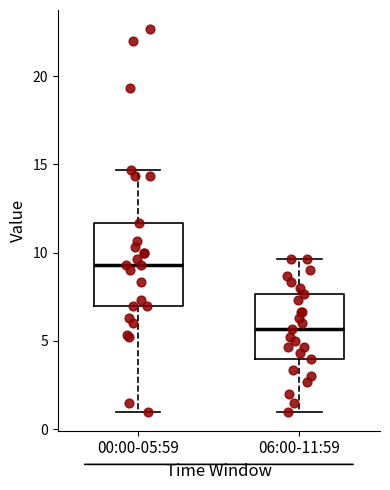

Reading left to right, transcribe this box plot: for each box, give where its median line is, the range the box spans, and where its two whiskers end, as read against the y-axis. The values are not printed on the chart, so give them approximately, as read against the axis.

00:00-05:59: median 9.5, box 7.0 to 11.5, whiskers 1.0 to 14.5
06:00-11:59: median 5.5, box 4.0 to 7.5, whiskers 1.0 to 9.5